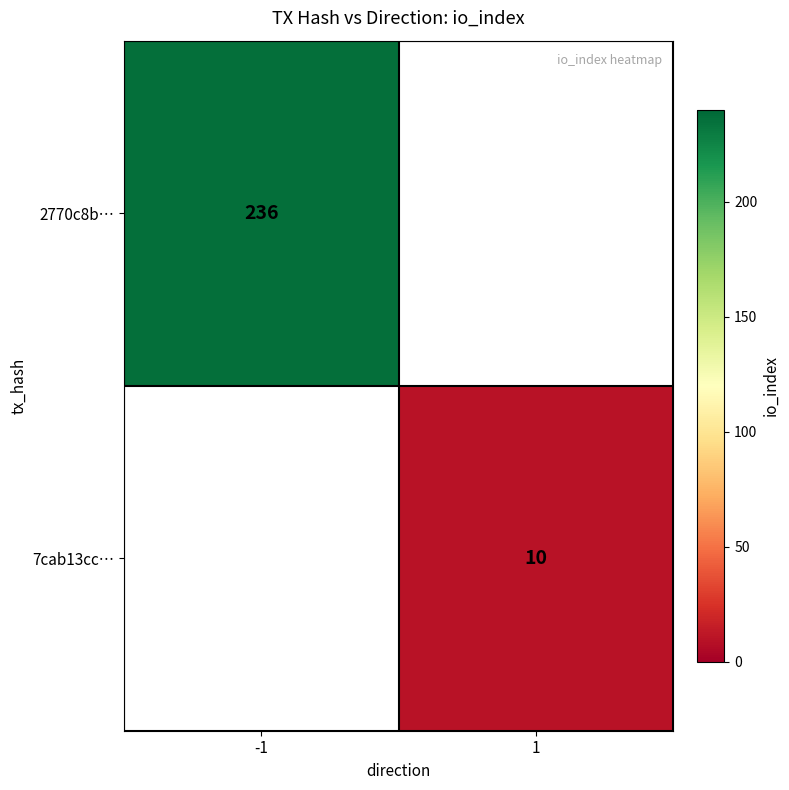

The 7cab13cc… series shows 16 at 1. True or false?

False